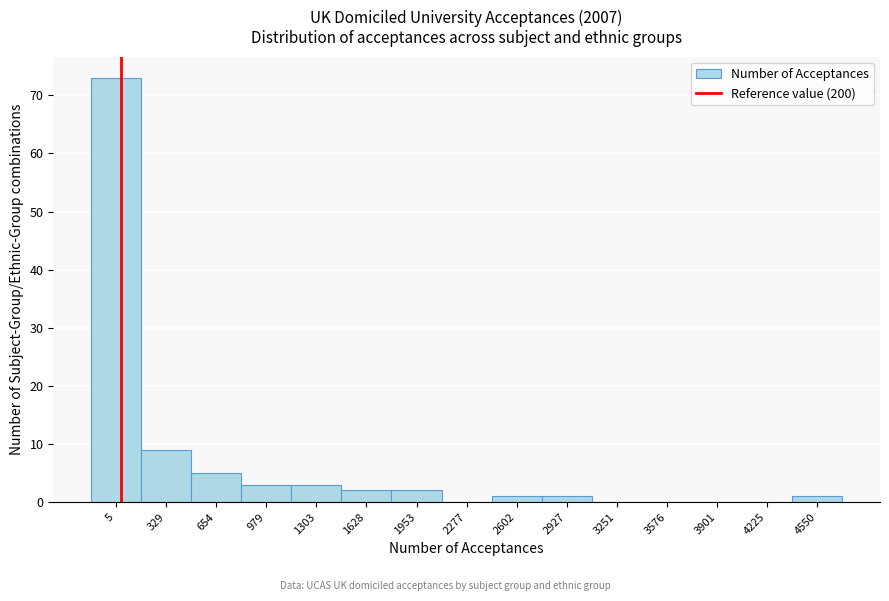

Reading left to right, what are all the values shown in this chart?

5=73	329=9	654=5	979=3	1303=3	1628=2	1953=2	2277=0	2602=1	2927=1	3251=0	3576=0	3901=0	4225=0	4550=1